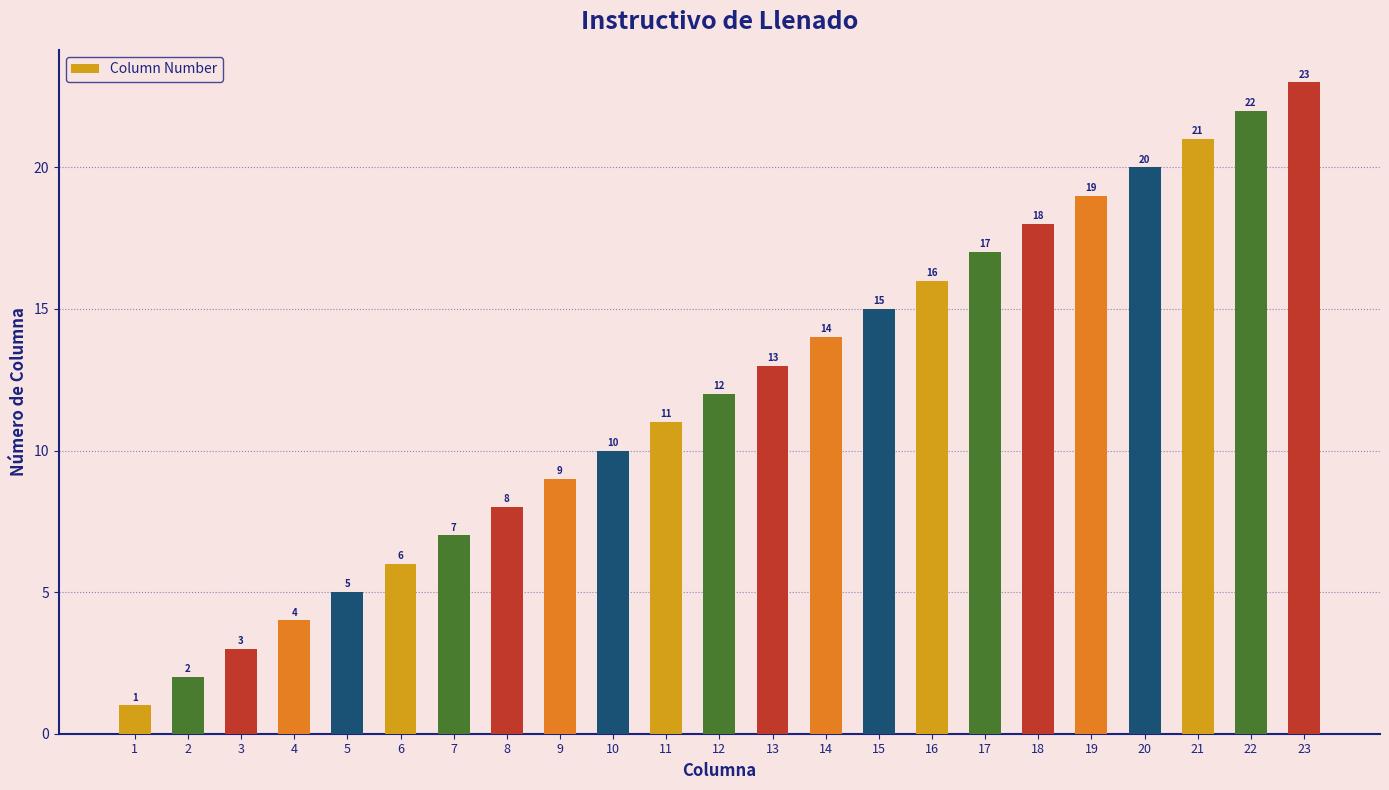

At which label is the value closest to 12?

12